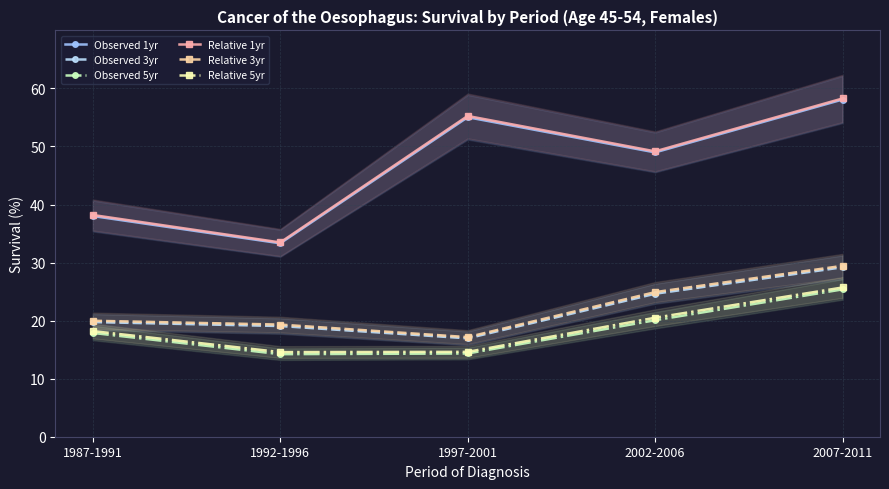

Which series has the widest spread of values?

Relative 1yr